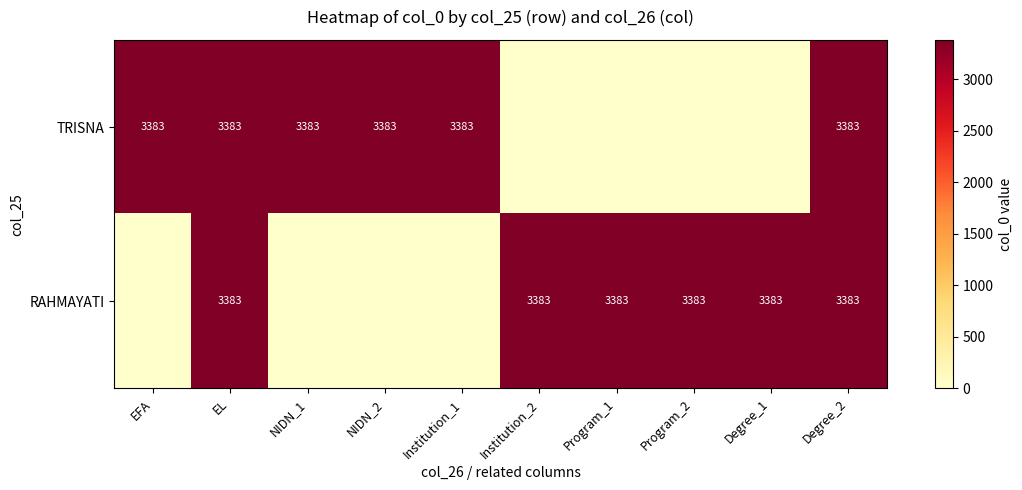

What is the spread (max minus min) of values at Institution_1?

3383